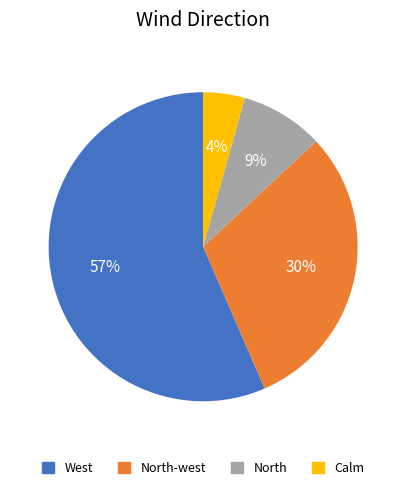

Does any single category account for the majority?

Yes